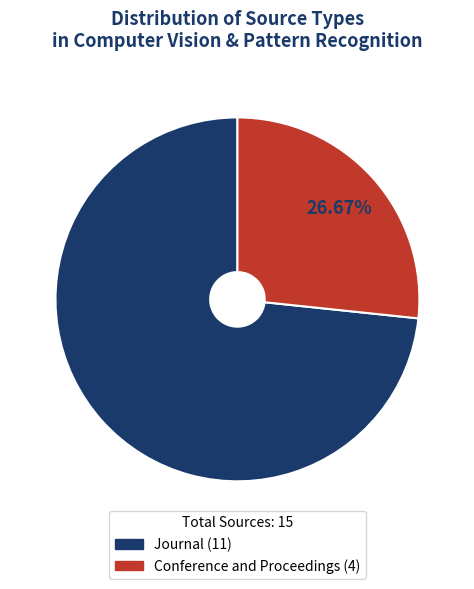

Does any single category account for the majority?

Yes